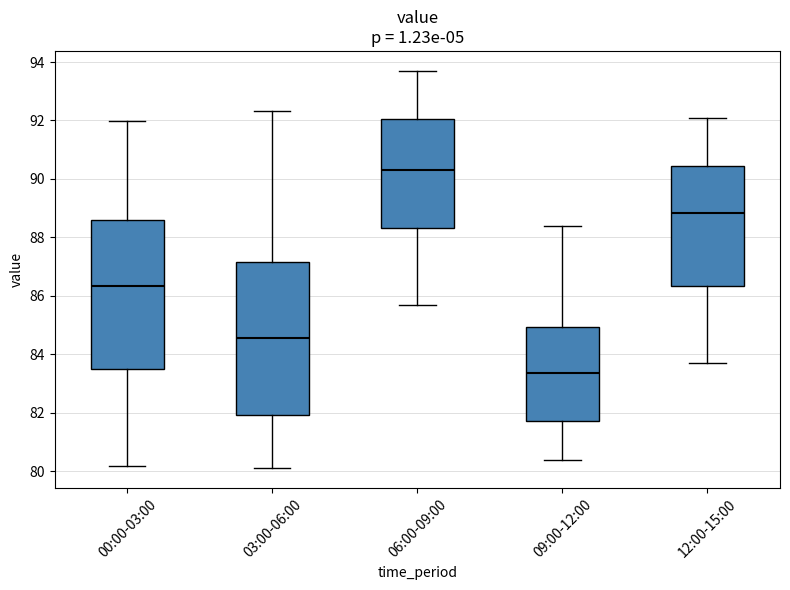

Which box's median line is the lowest?

09:00-12:00